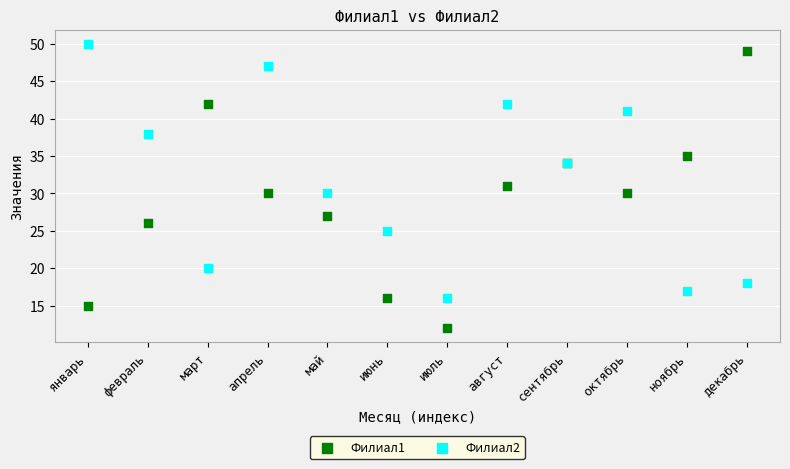

What are all the series names shown in the legend?

Филиал1, Филиал2